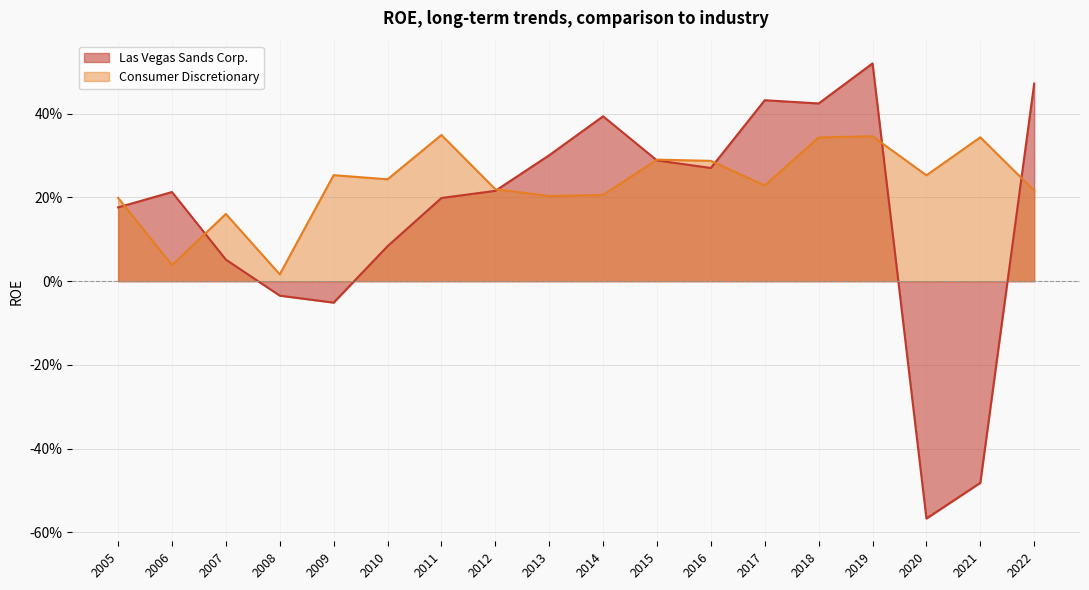

List the series in order of their overall mean, highest first.

Consumer Discretionary, Las Vegas Sands Corp.